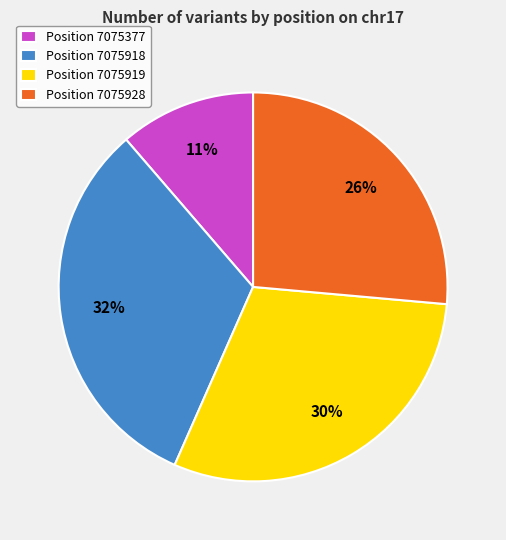

Which category has the smallest portion of the pie?

Position 7075377